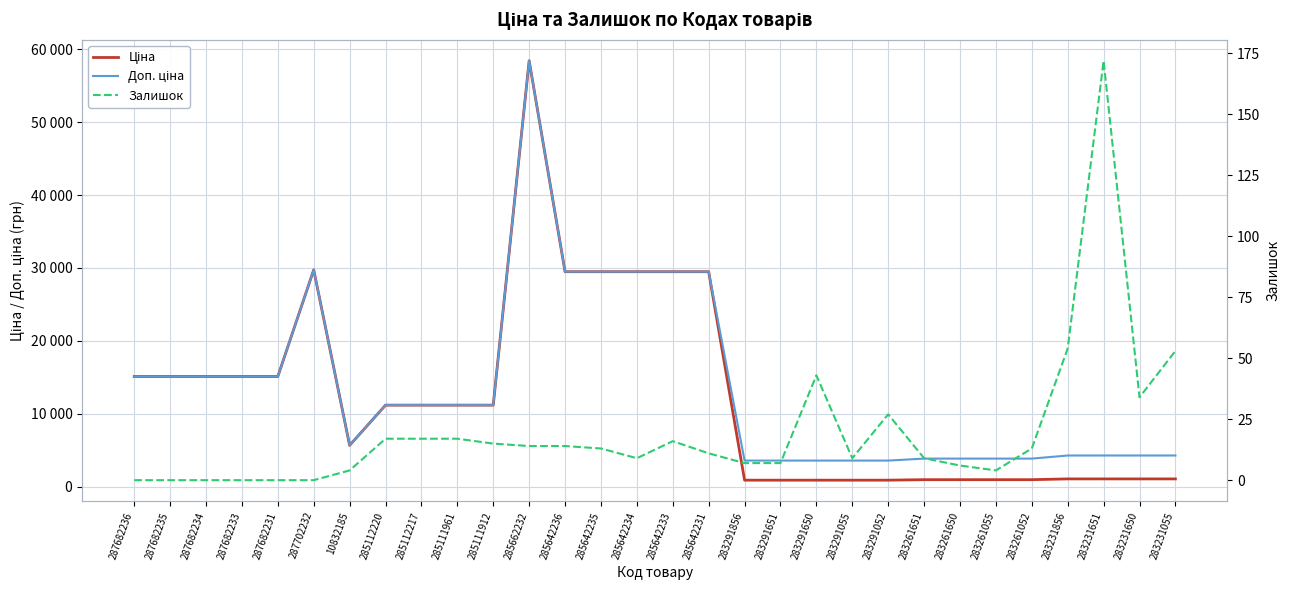

Which category has the lowest value across all series?

287682236